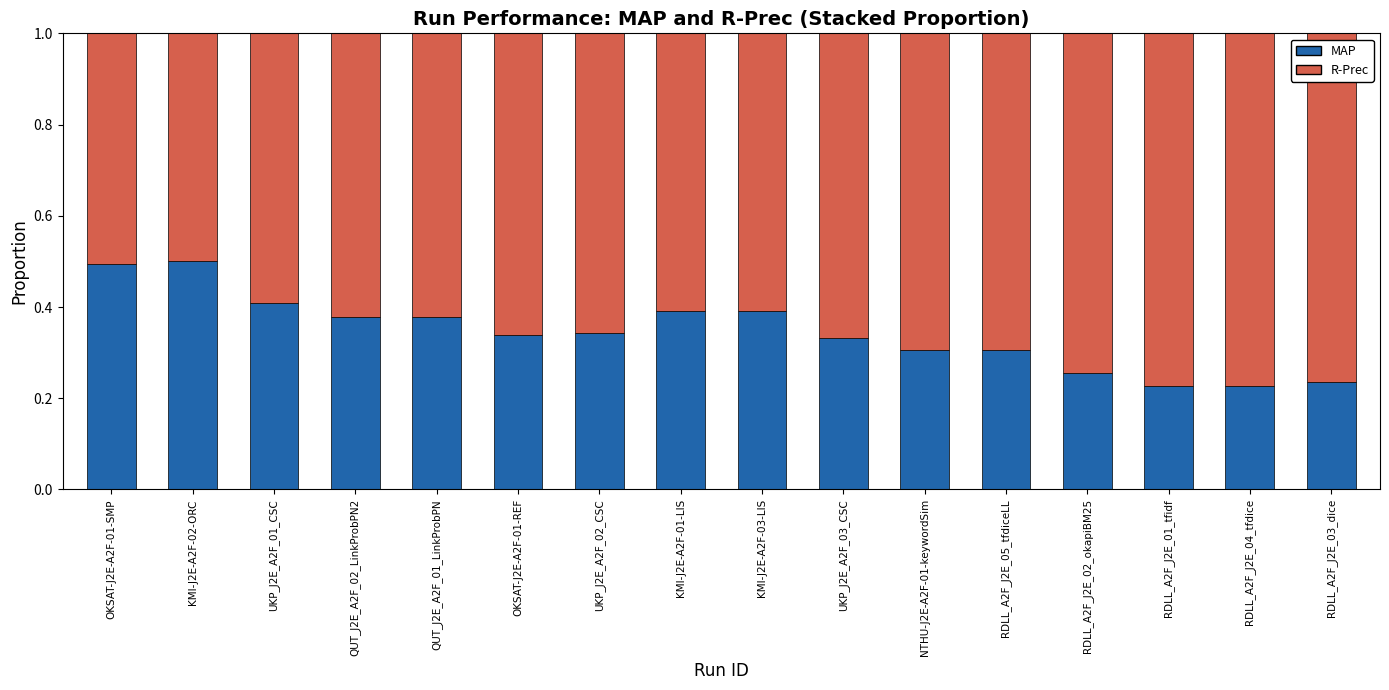

What is the sum of the MAP values at QUT_J2E_A2F_02_LinkProbPN2 and KMI-J2E-A2F-02-ORC?

0.9